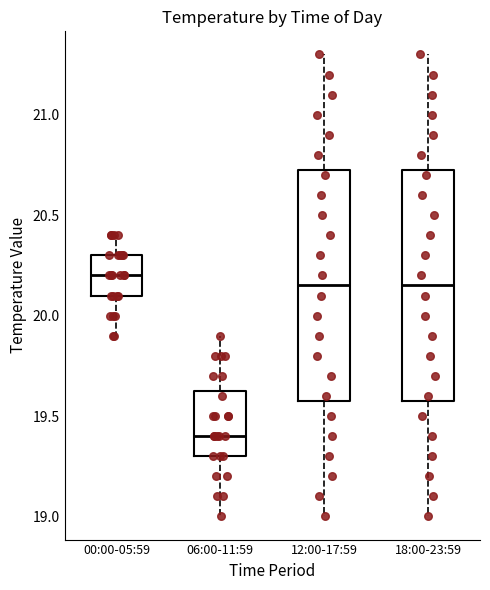

Reading left to right, read every box against the y-axis: the position of its median line, the range the box covers, and the ends of its whiskers. The values are not printed on the chart, so give them approximately, as read against the axis.

00:00-05:59: median 20.20, box 20.10 to 20.30, whiskers 19.90 to 20.40
06:00-11:59: median 19.40, box 19.30 to 19.65, whiskers 19.00 to 19.90
12:00-17:59: median 20.15, box 19.60 to 20.75, whiskers 19.00 to 21.30
18:00-23:59: median 20.15, box 19.60 to 20.75, whiskers 19.00 to 21.30